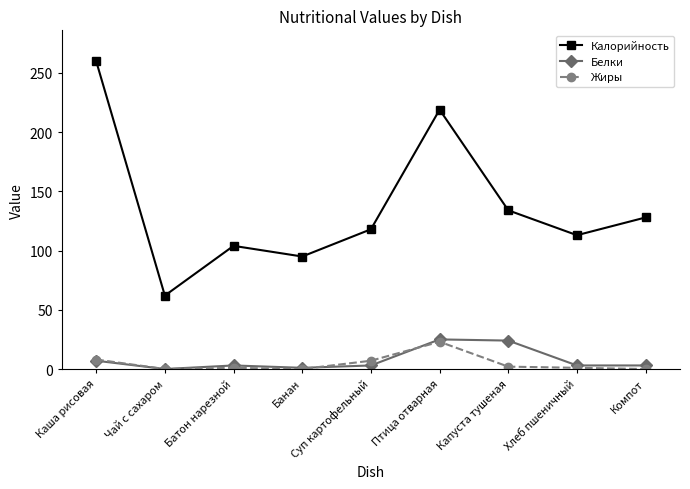

At how many categories does at least one series exceed 100?

7